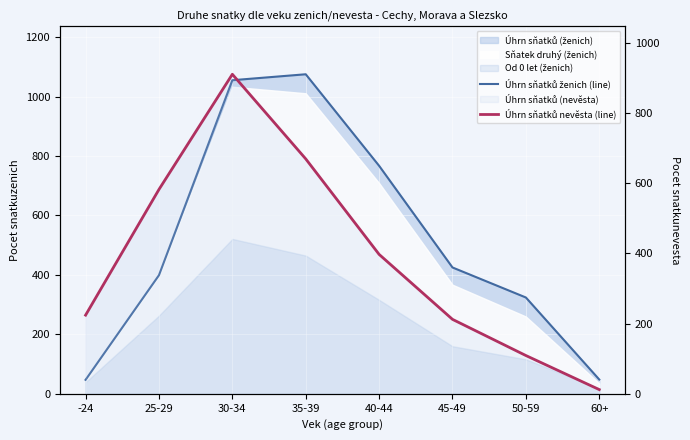

List the labels in order of Úhrn sňatků nevěsta (line) value, largest first.

30-34, 35-39, 25-29, 40-44, -24, 45-49, 50-59, 60+